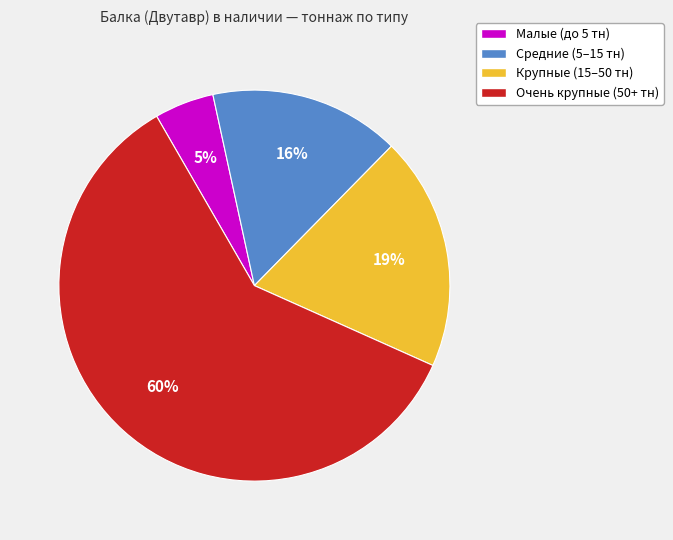

Is there a majority slice in this chart?

Yes